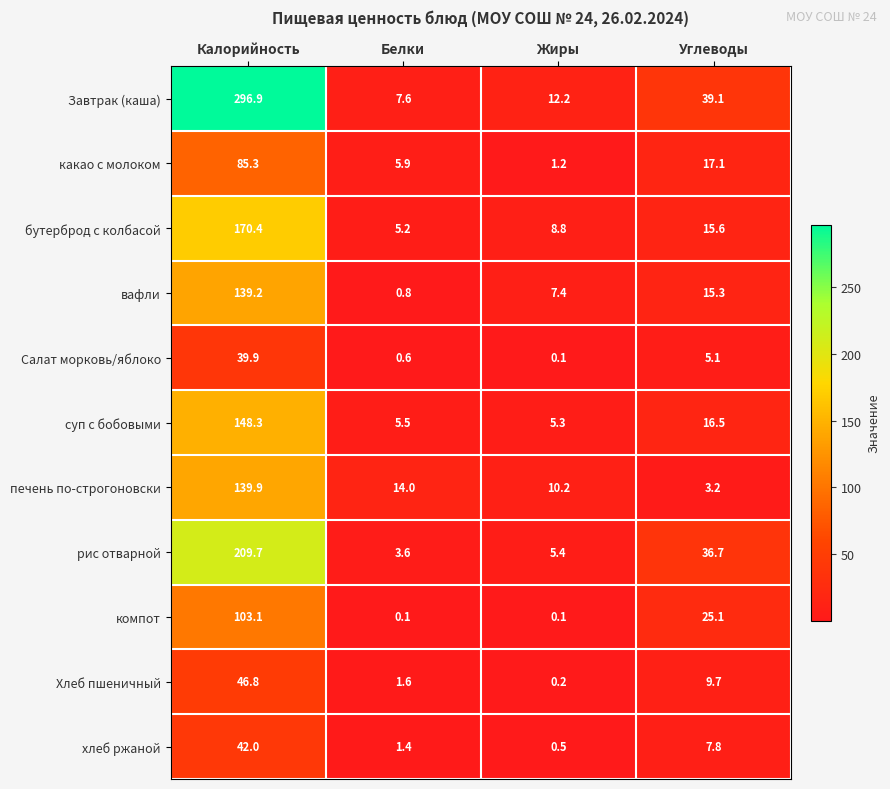

Which series has the largest total across all categories?

Завтрак (каша)